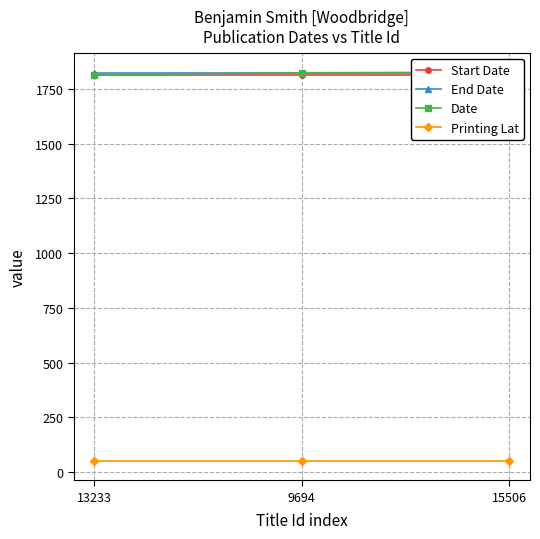

What is the label of the 3rd point from the right?

13233